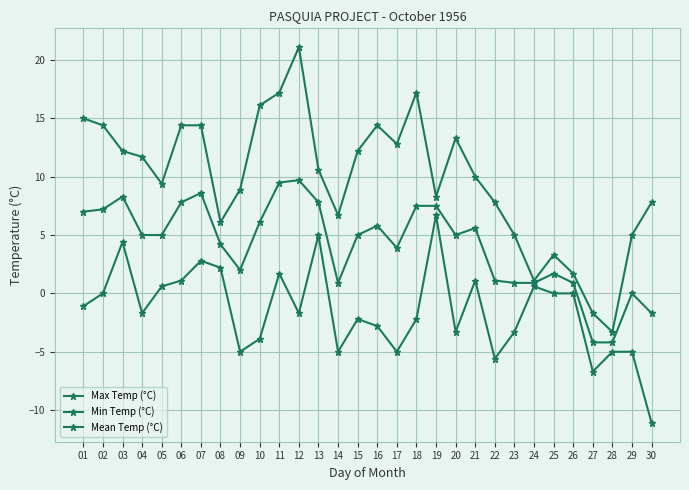

At which category does the chart reach its peak across all series?

12